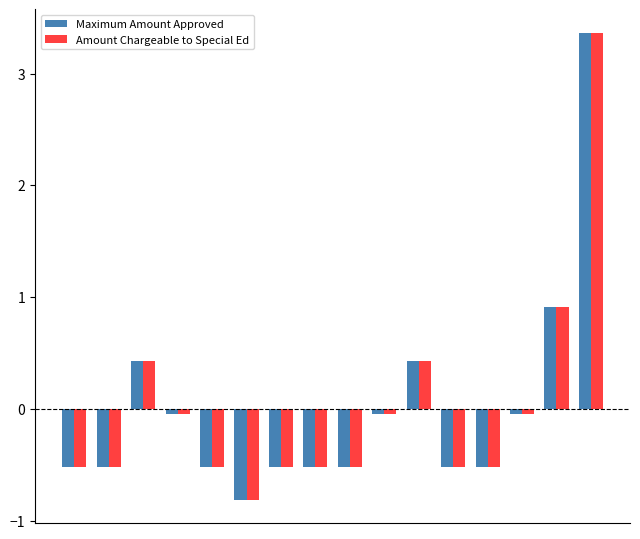

How many positive values does the Maximum Amount Approved series have?

4